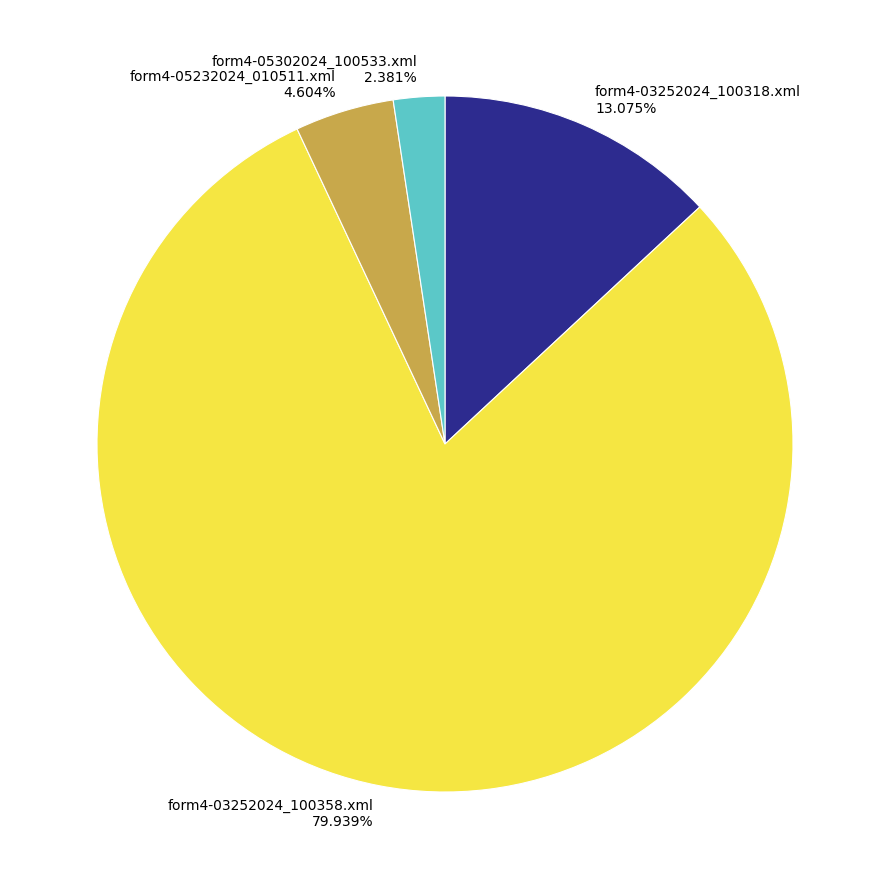

How many segments does this pie chart have?

4